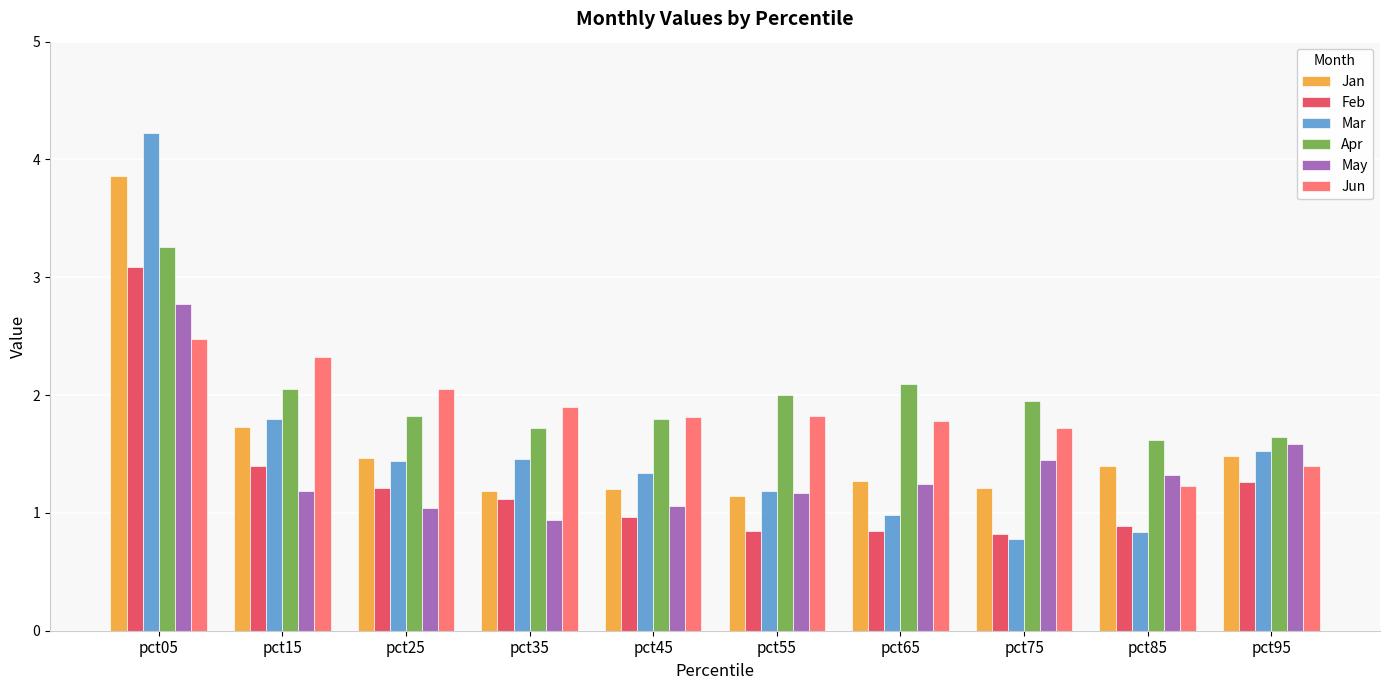

What is the maximum value shown in the chart?

4.2